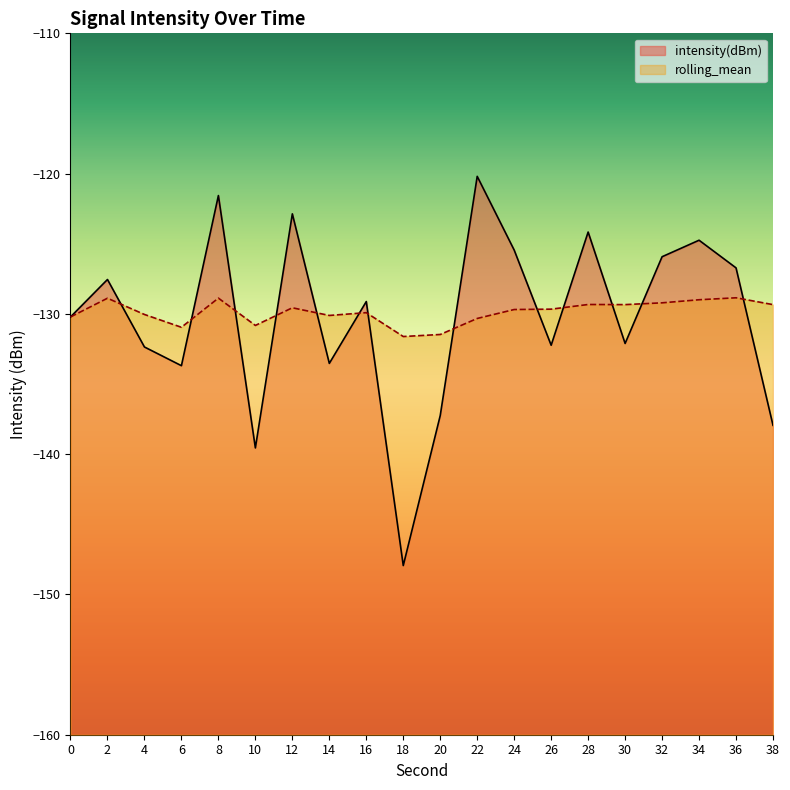

List the series in order of their peak value, lowest first.

rolling_mean, intensity(dBm)